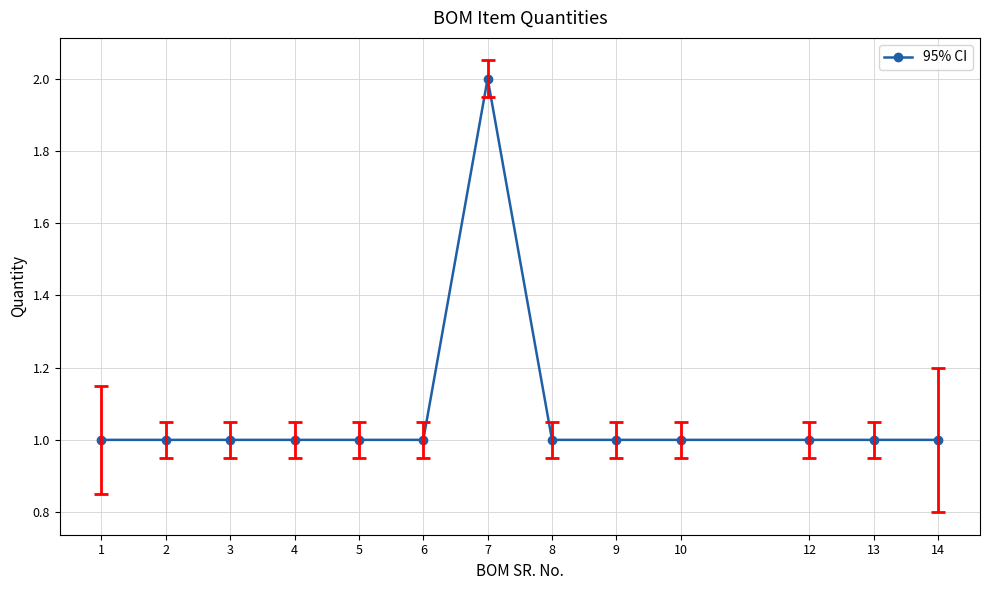

Which category has the highest value across all series?

7